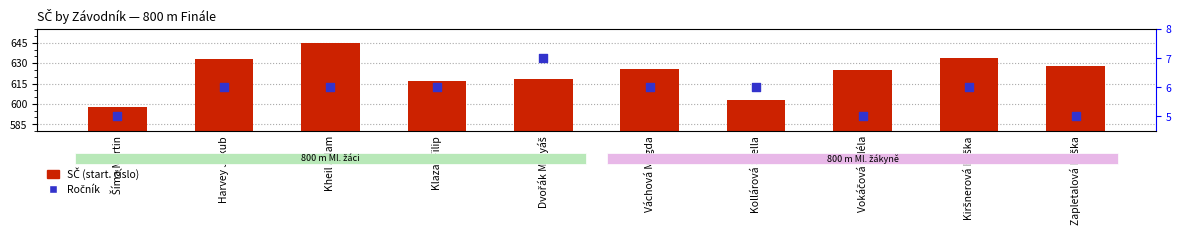

Which series contains the highest Y value?

SČ